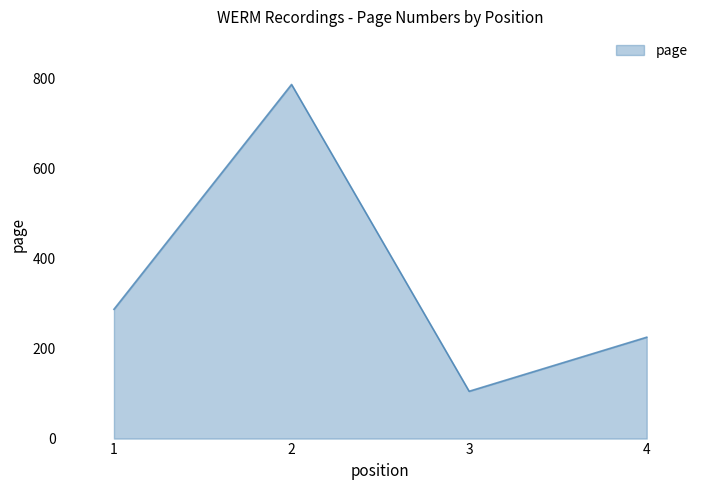

What is the maximum value shown in the chart?

786